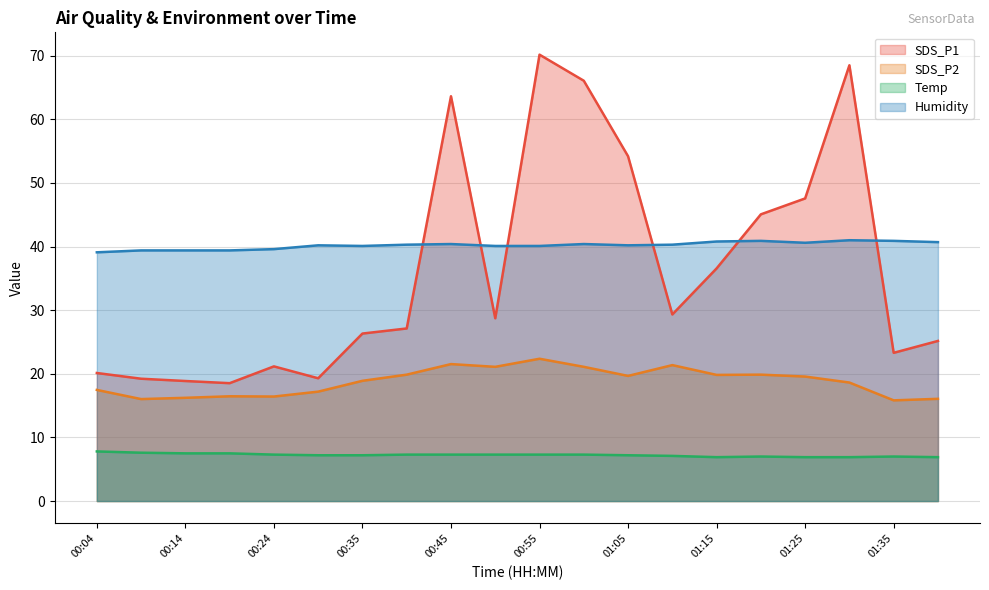

At how many categories does at least one series exceed 46?

6